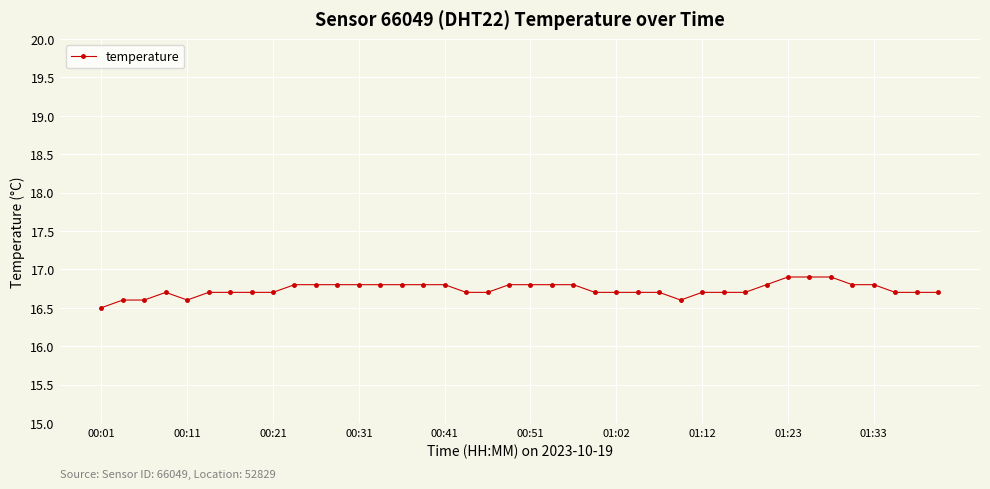

What is the minimum value shown in the chart?

16.5